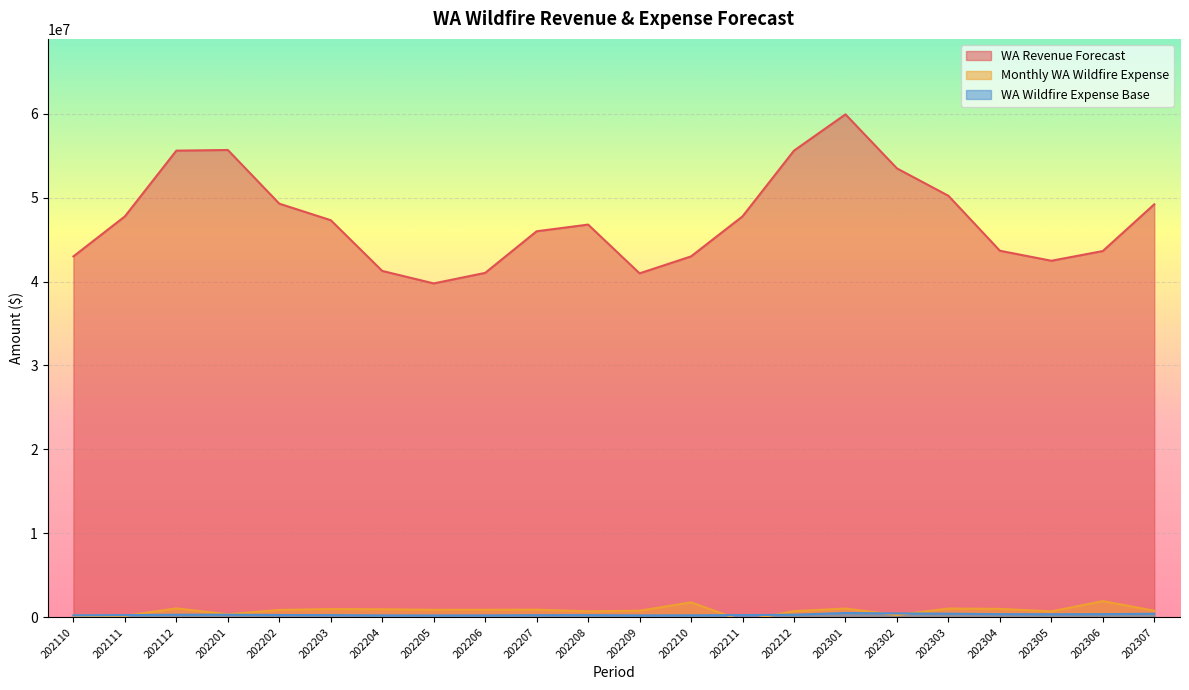

Reading right to left, extract all data points from this chart.

WA Revenue Forecast: 202307=49202023.7	202306=43634188.5	202305=42475639.9	202304=43669968.5	202303=50218240.8	202302=53479362.4	202301=59919006.7	202212=55594972.1	202211=47763131.4	202210=42996238.9	202209=40976188.3	202208=46784832.8	202207=45989609.3	202206=41031668.2	202205=39777362.5	202204=41263283.3	202203=47305565.4	202202=49278167.6	202201=55671585.4	202112=55594972.1	202111=47763131.4	202110=42996238.9
WA Wildfire Expense Base: 202307=424702.0	202306=376641.6	202305=366641.2	202304=376950.4	202303=433473.8	202302=461623.1	202301=517208.8	202212=307338.7	202211=264042.9	202210=237690.7	202209=226523.5	202208=258634.7	202207=254238.6	202206=226830.2	202205=219896.2	202204=228110.6	202203=261513.4	202202=272418.3	202201=307762.2	202112=307338.7	202111=264042.9	202110=237690.7
Monthly WA Wildfire Expense: 202307=788133.6	202306=1927136.5	202305=708602.5	202304=1003919.9	202303=1046615.0	202302=271230.2	202301=1043112.3	202212=732993.4	202211=-423277.8	202210=1781186.4	202209=785208.6	202208=713596.7	202207=915230.8	202206=897081.4	202205=892770.4	202204=960933.2	202203=980924.4	202202=880428.3	202201=357664.6	202112=1065483.2	202111=169217.8	202110=192429.3